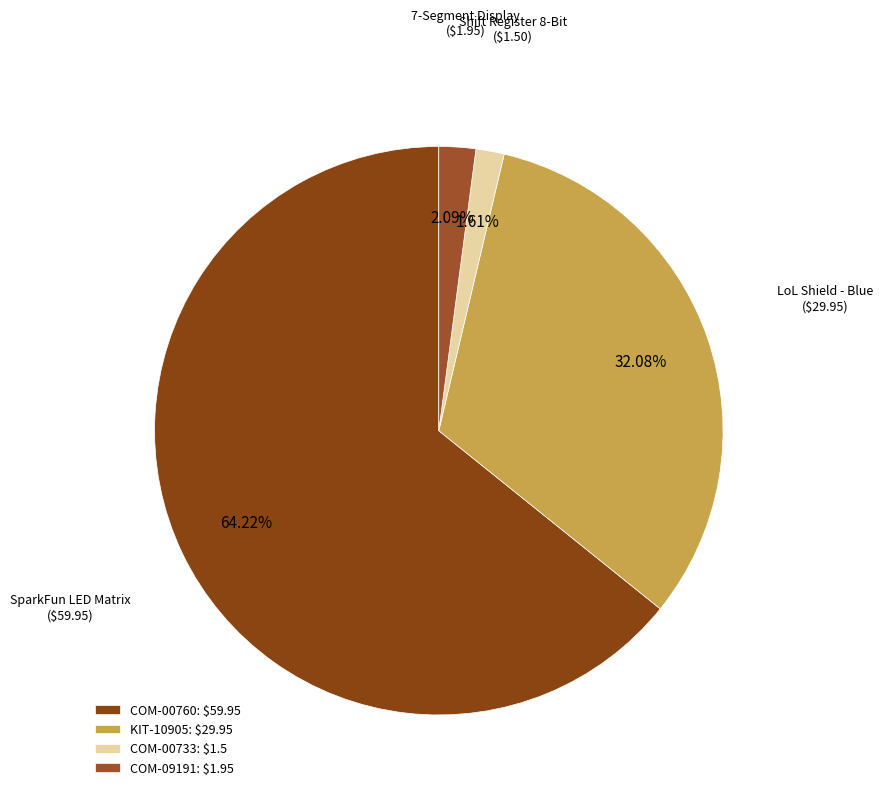

Combined, do COM-00733 and KIT-10905 account for over 50%?

No